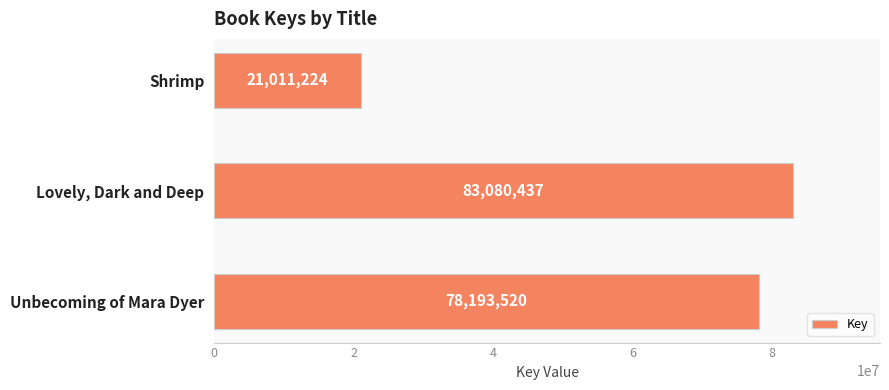

At which category does the chart reach its peak across all series?

Lovely, Dark and Deep